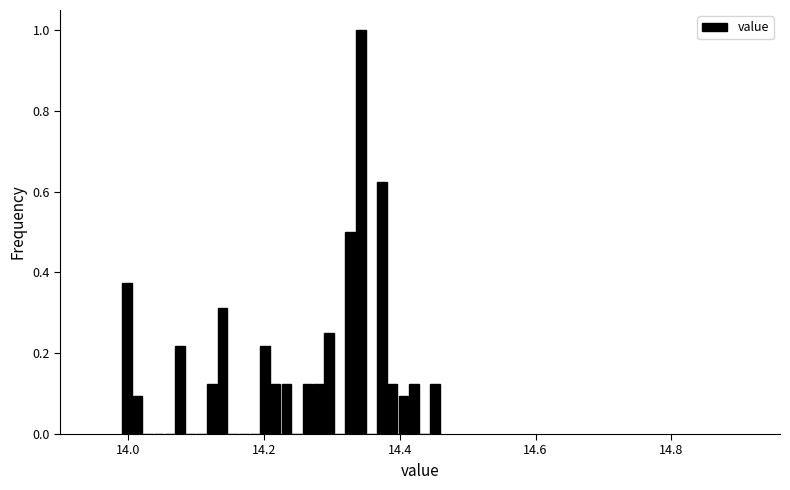

Read against the x-axis, roughly where is the centre of the tallest bar?

14.34